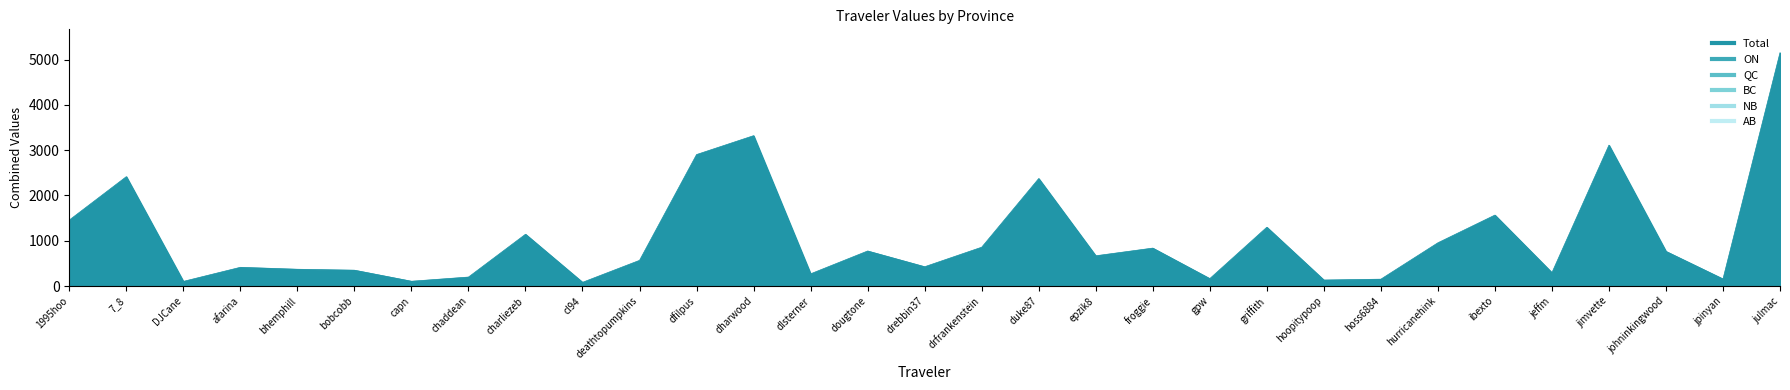

List the series in order of their peak value, highest first.

Total, ON, BC, AB, QC, NB